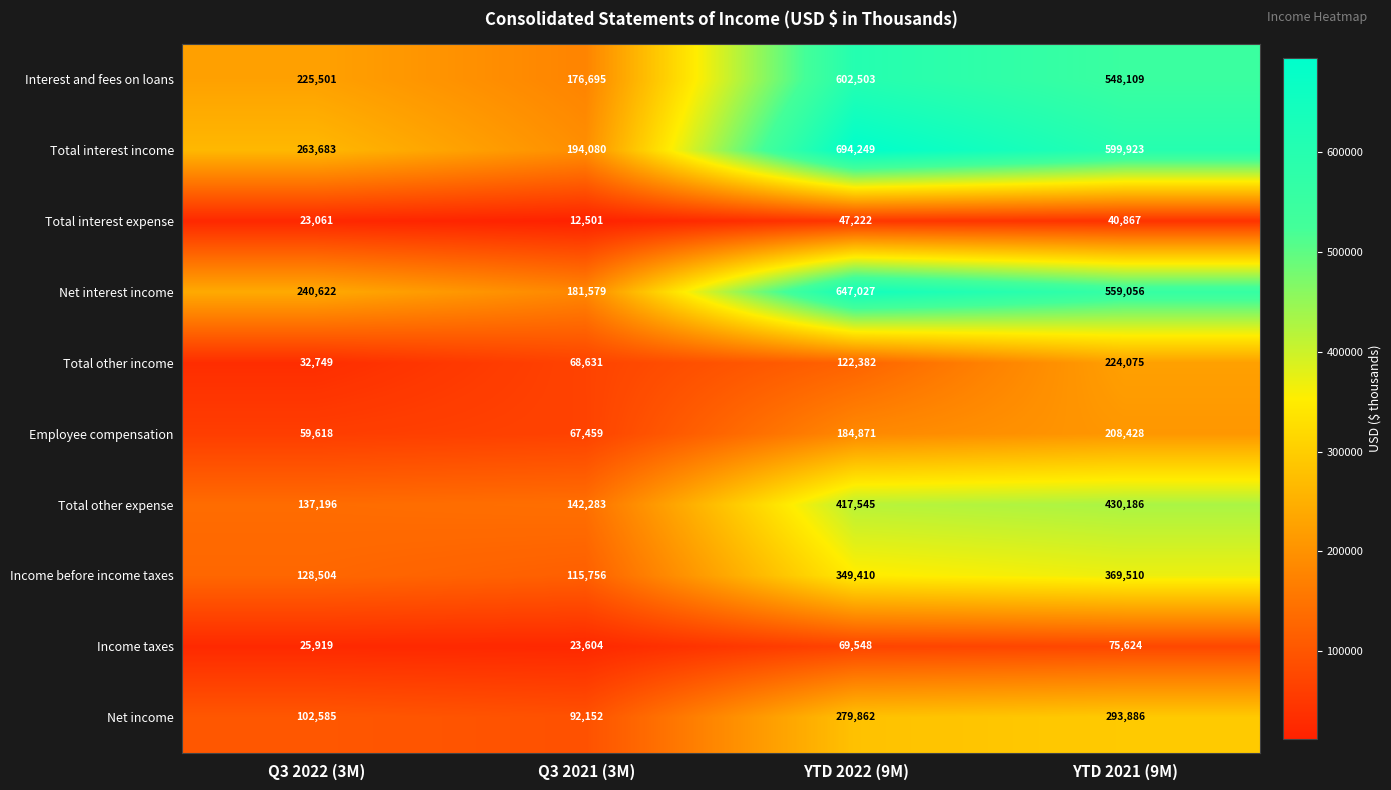

What is the difference between the maximum and minimum values in the Total other income series?

191326